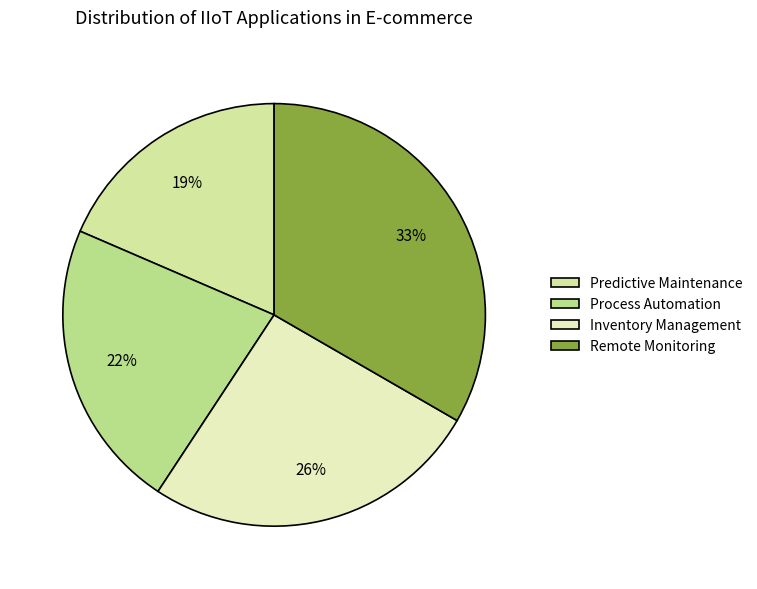

Rank the categories by value from lowest to highest.

Predictive Maintenance, Process Automation, Inventory Management, Remote Monitoring